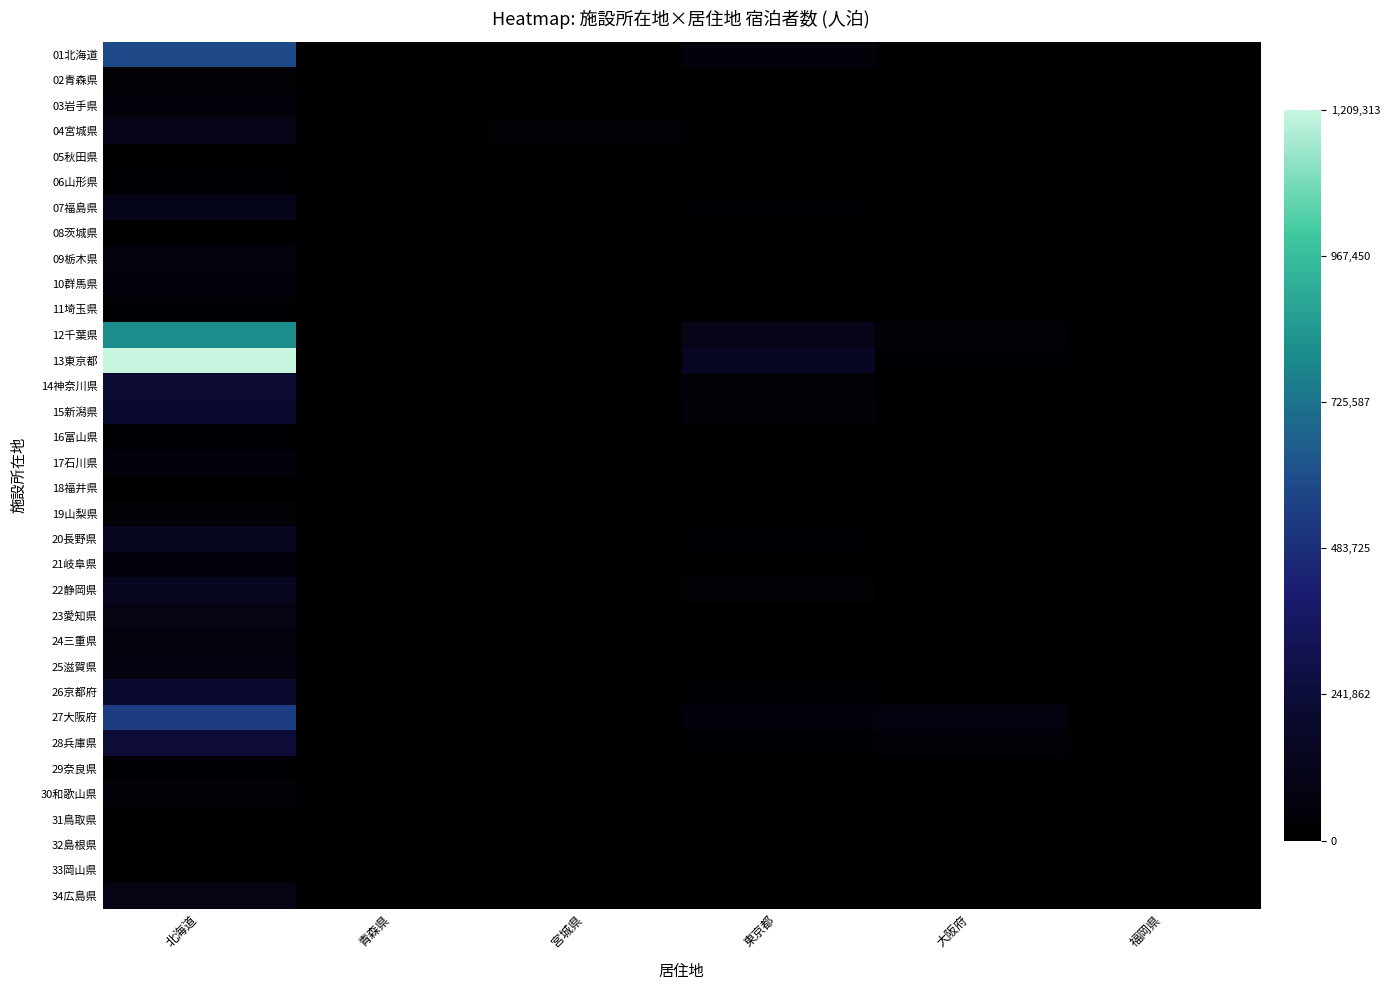

What is the spread (max minus min) of values at 青森県?

11964